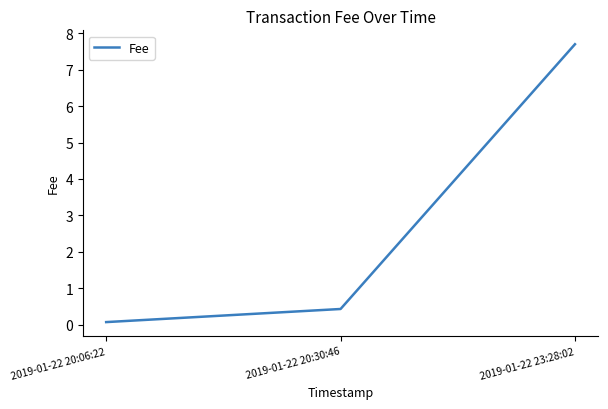

What is the difference between the maximum and second lowest values?

7.3